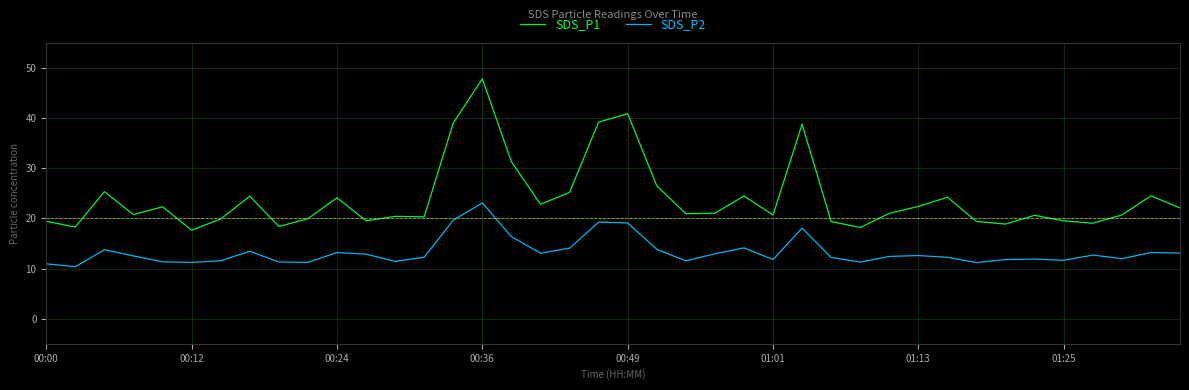

In SDS_P1, how many points are lower than both neighbors (excluding endpoints)?

12